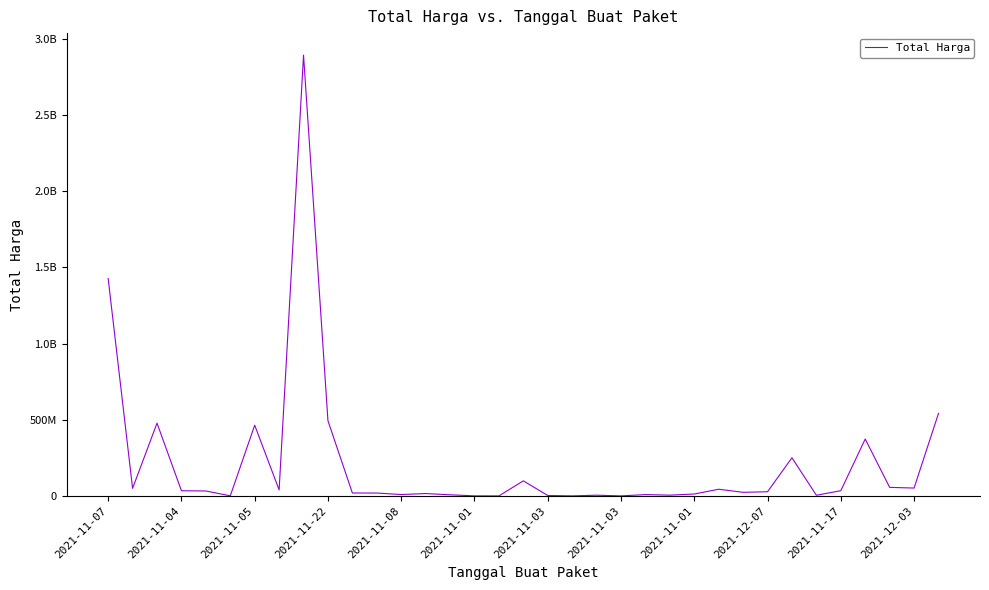

Is this an area chart (filled region under the line)?

No